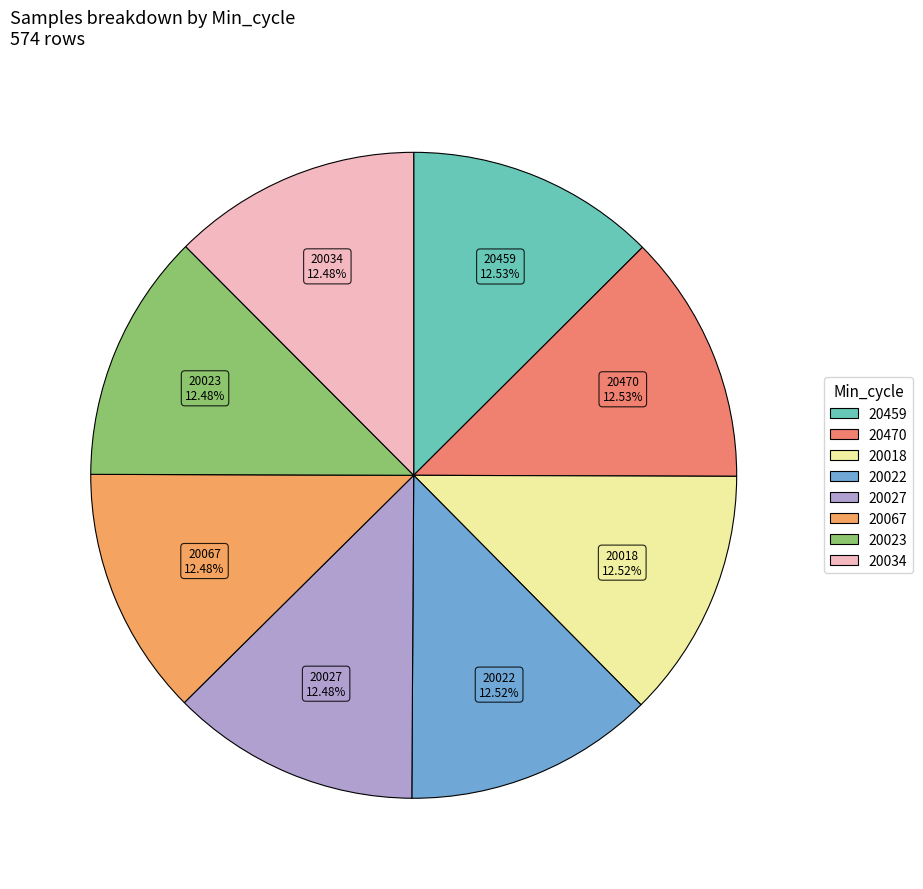

Which slice is the smallest?

27